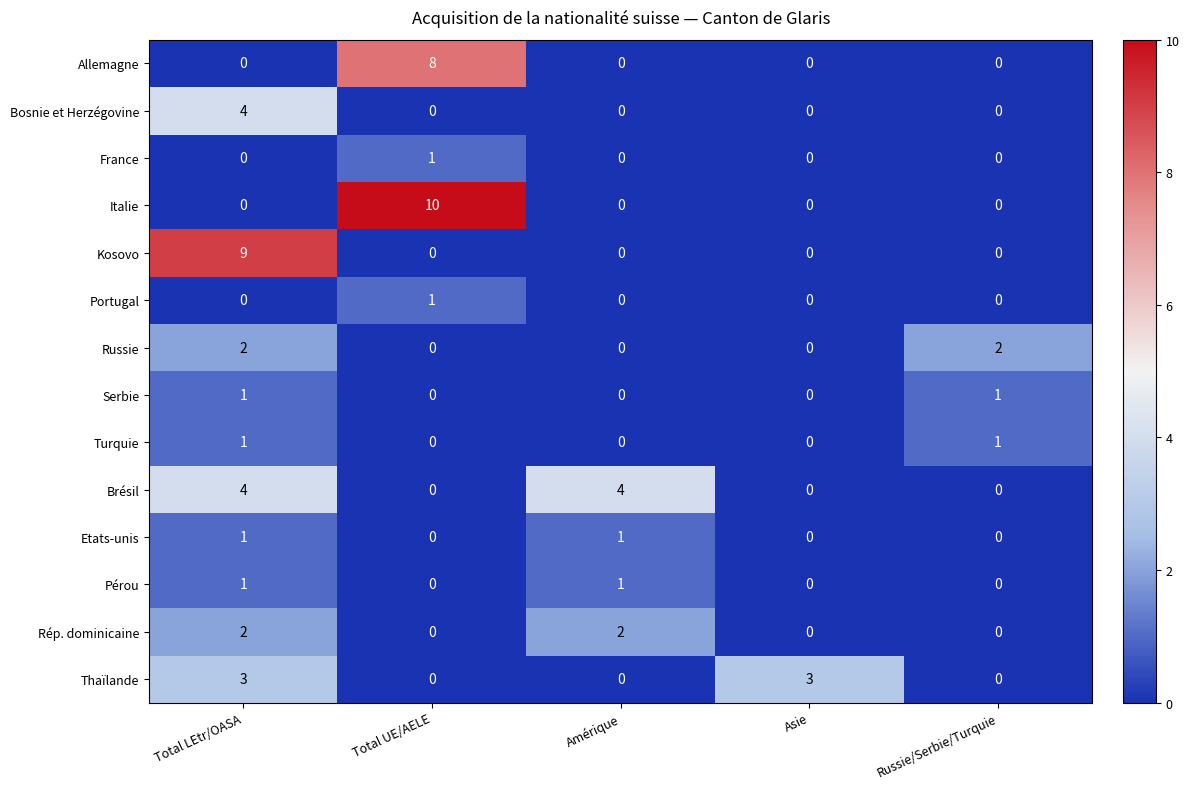

What is the total value across all series at Russie/Serbie/Turquie?

4